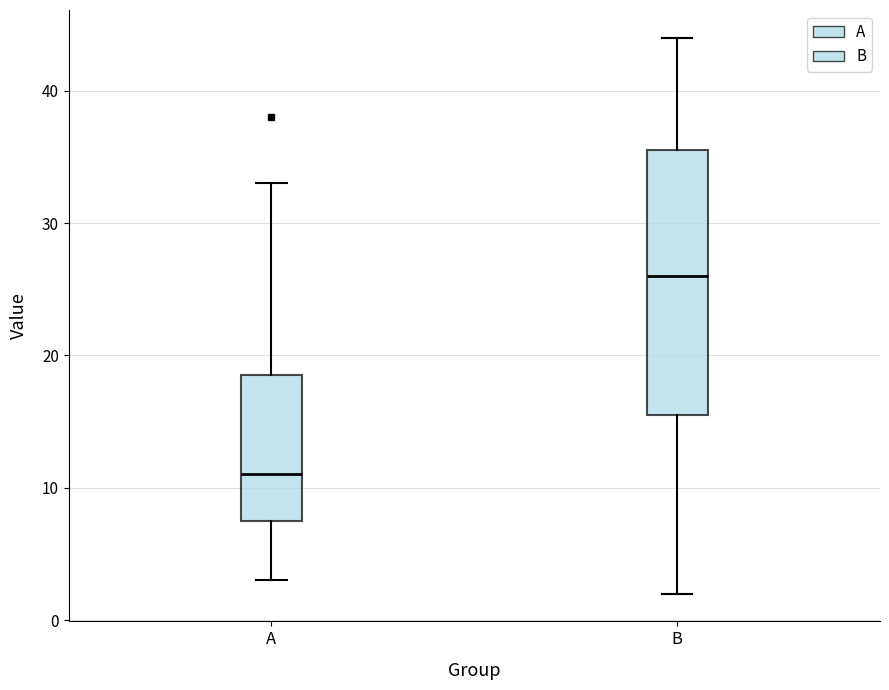

Which box has the highest median line?

B